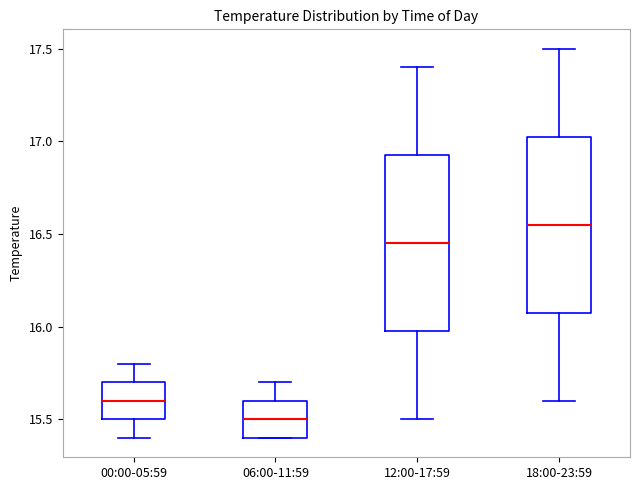

Reading left to right, read every box against the y-axis: the position of its median line, the range the box covers, and the ends of its whiskers. The values are not printed on the chart, so give them approximately, as read against the axis.

00:00-05:59: median 15.60, box 15.50 to 15.70, whiskers 15.40 to 15.80
06:00-11:59: median 15.50, box 15.40 to 15.60, whiskers 15.40 to 15.70
12:00-17:59: median 16.45, box 16.00 to 16.95, whiskers 15.50 to 17.40
18:00-23:59: median 16.55, box 16.10 to 17.05, whiskers 15.60 to 17.50